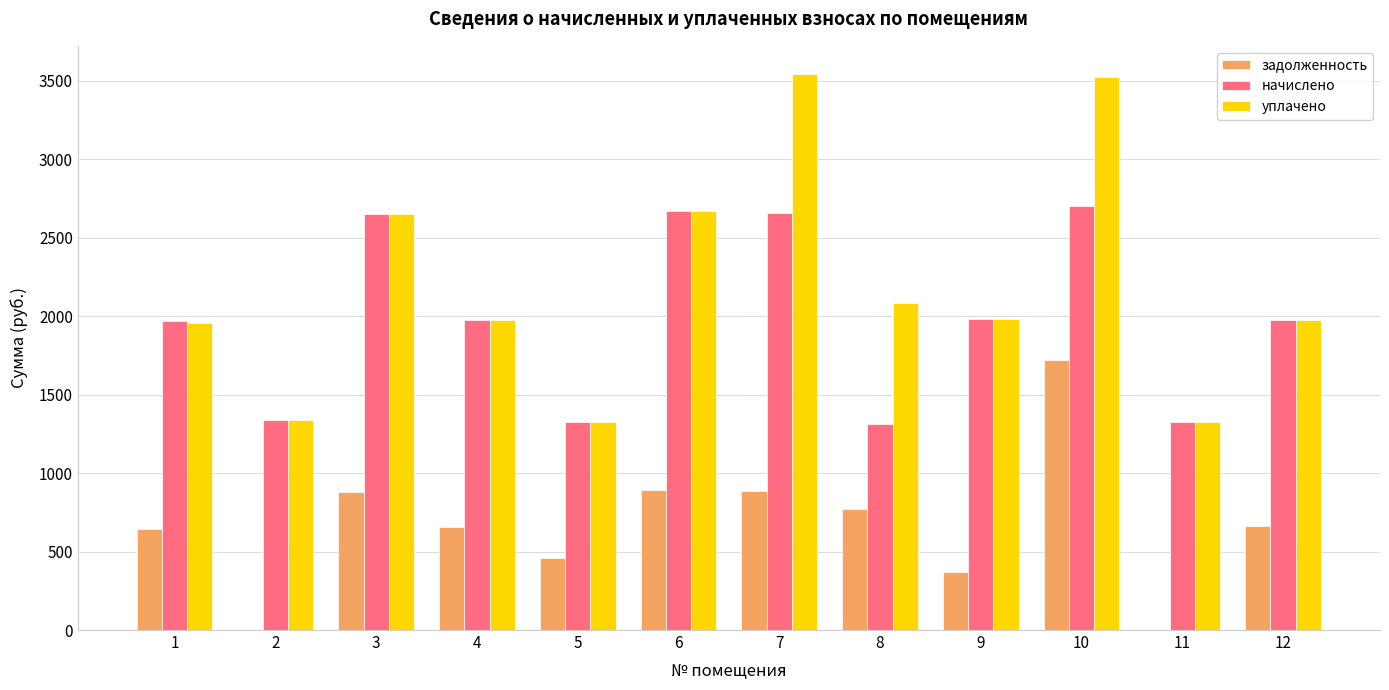

At which category is the sum across all series the highest?

10